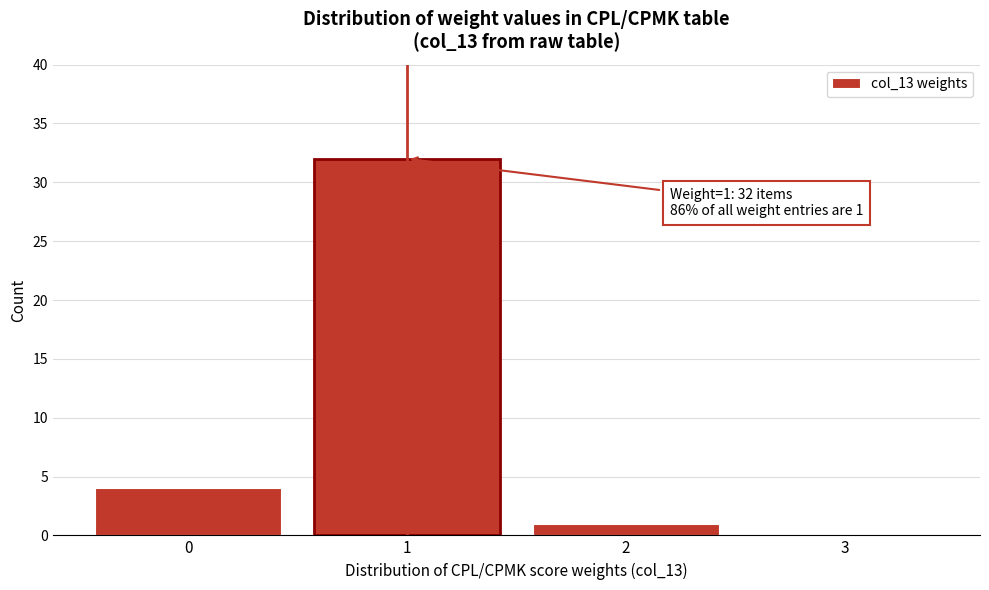

Reading left to right, what are all the values shown in this chart?

0=4	1=32	2=1	3=0